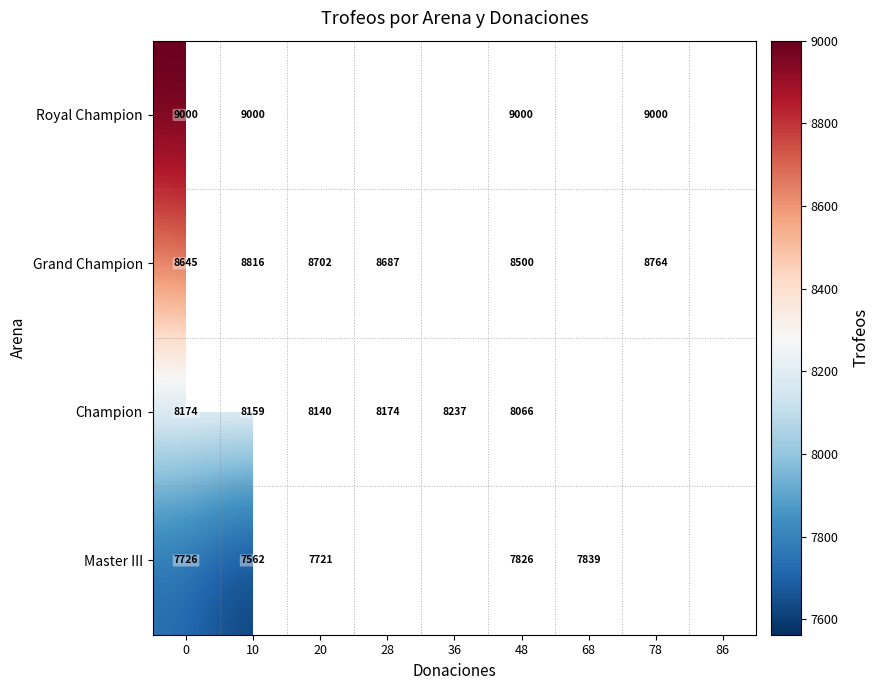

What is the spread (max minus min) of values at 0?

1274